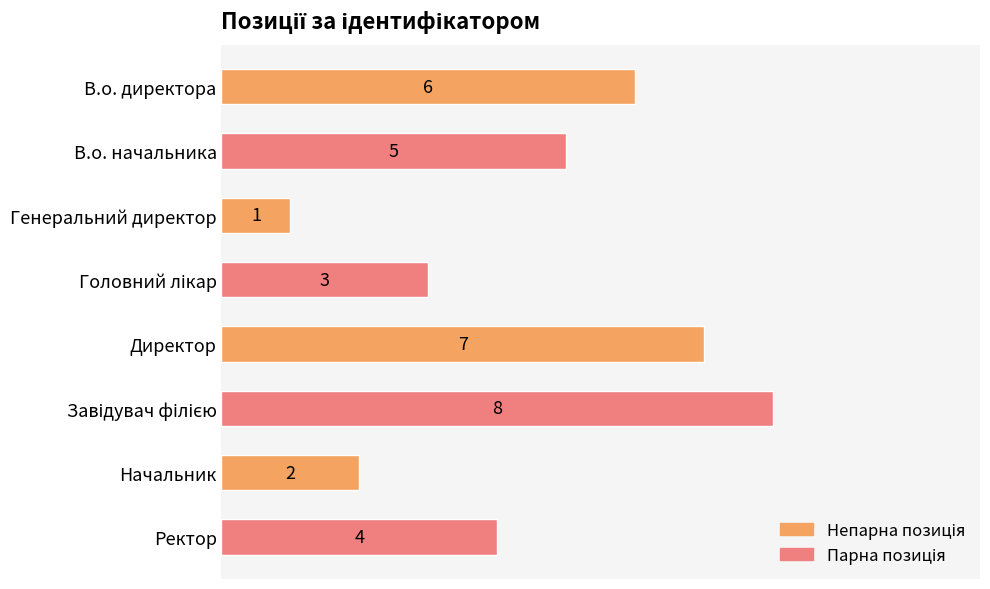

What is the difference between the second highest and minimum values?

6